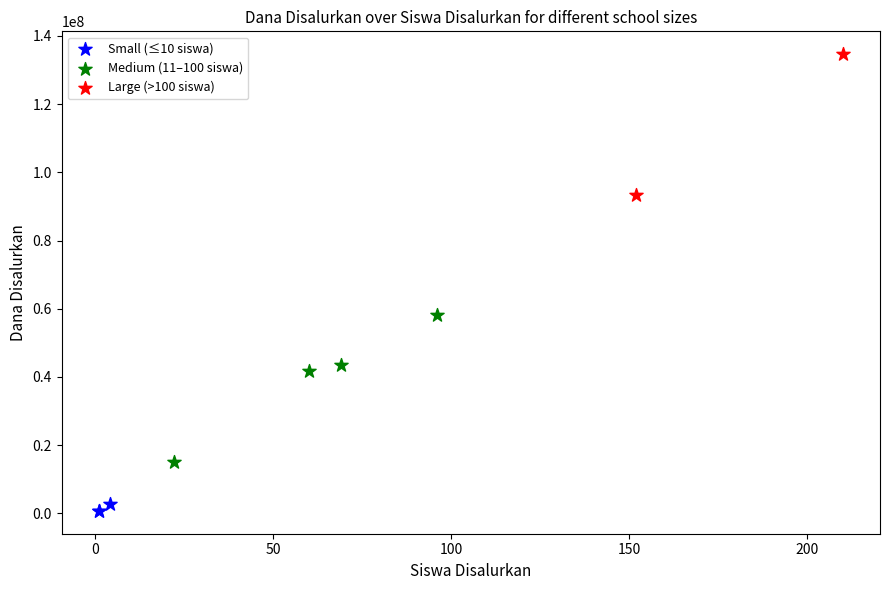

Which series contains the highest Y value?

Large (>100 siswa)